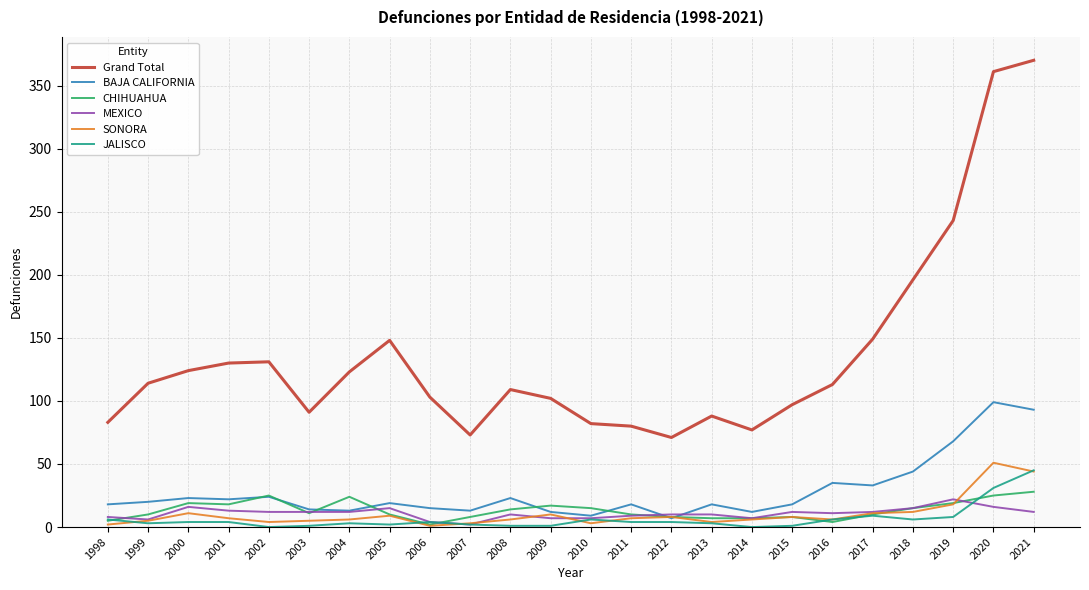

Does the chart have visible grid lines?

Yes